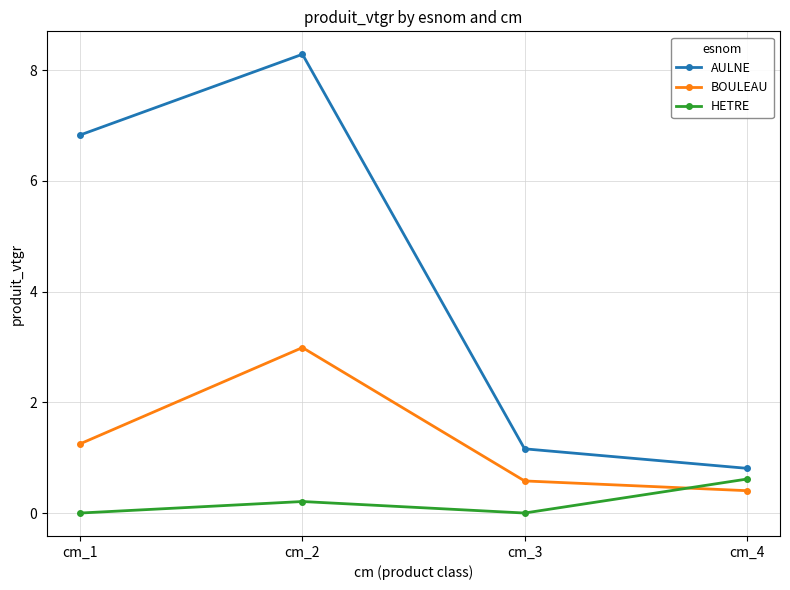

What are all the series names shown in the legend?

AULNE, BOULEAU, HETRE